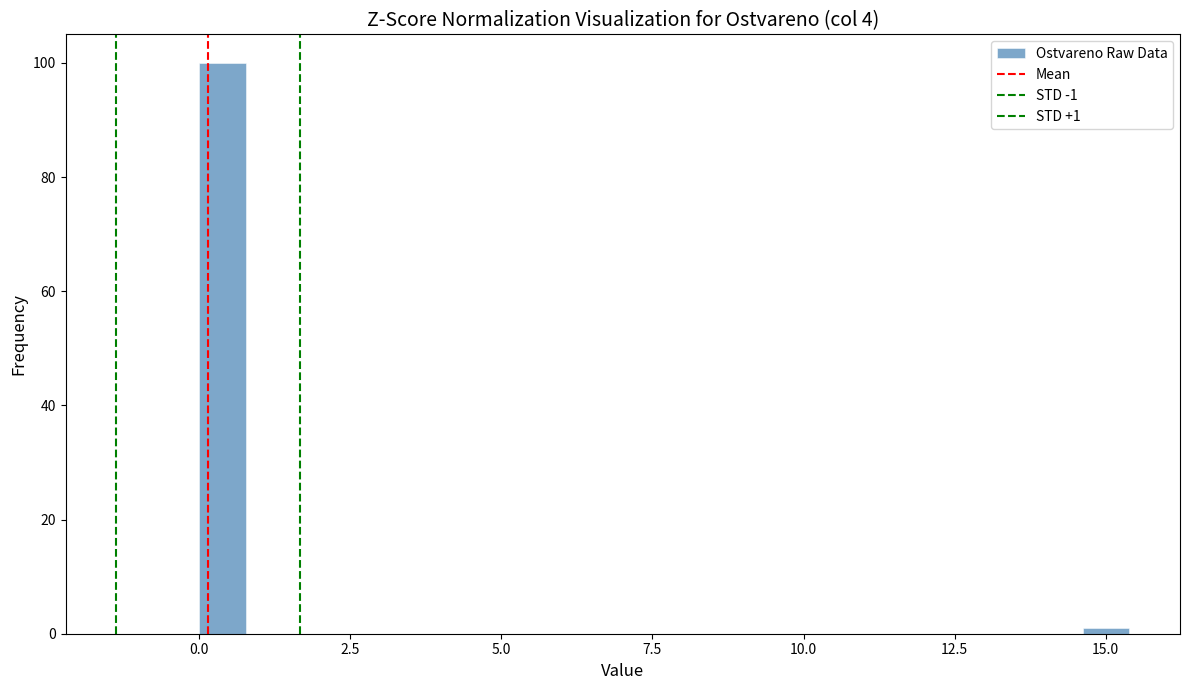

Around what value on the x-axis is the tallest bar? Give the approximate position of its centre, as read against the axis.

0.5